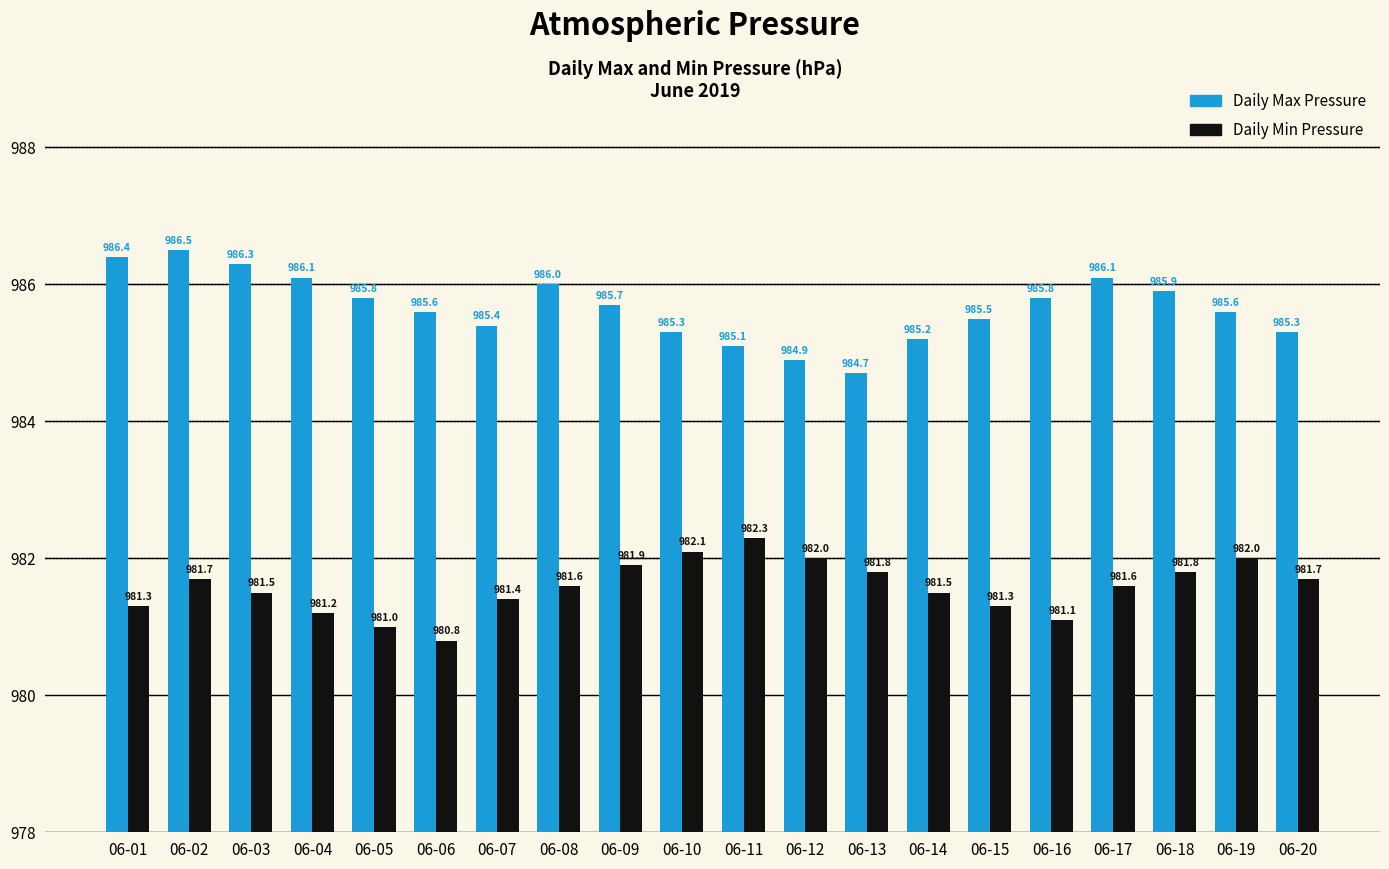

What is the value of the Daily Max Pressure bar at the 8th from the left?

986.0